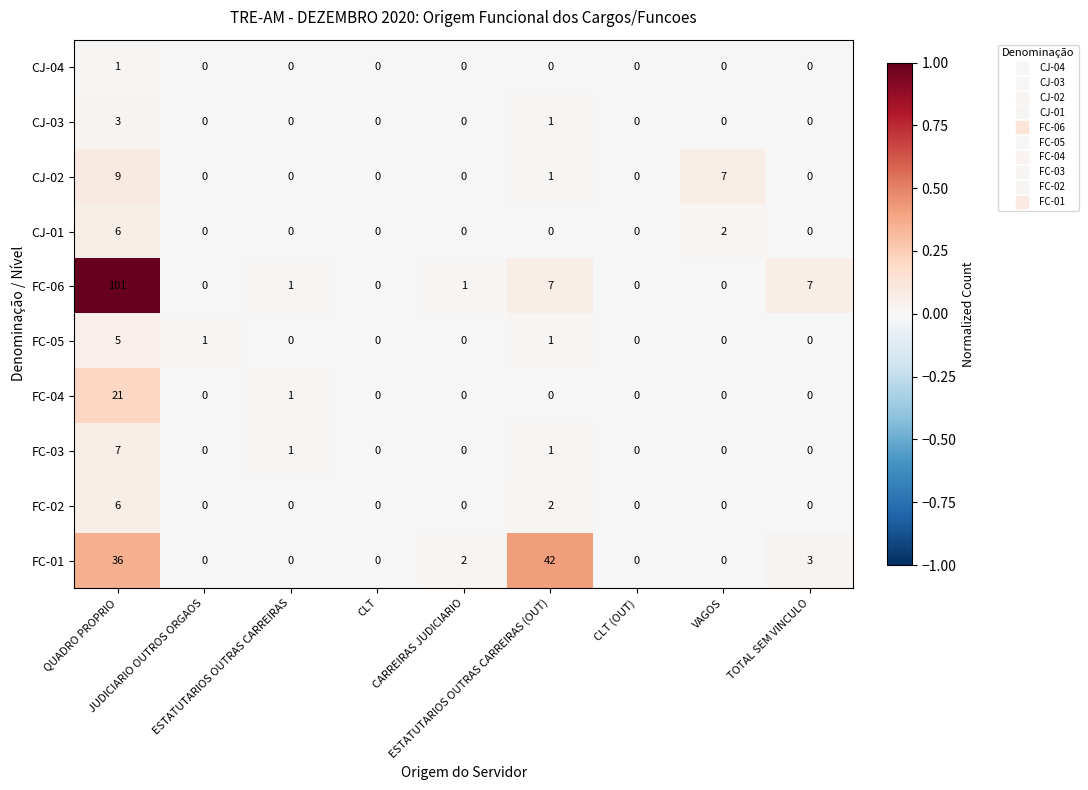

What is the difference between the maximum and minimum values in the FC-06 series?

101